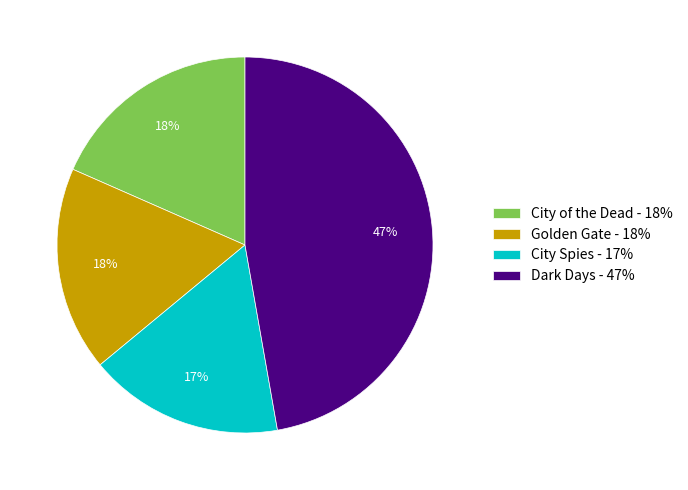

Combined, do Dark Days - 47% and Golden Gate - 18% account for over 50%?

Yes